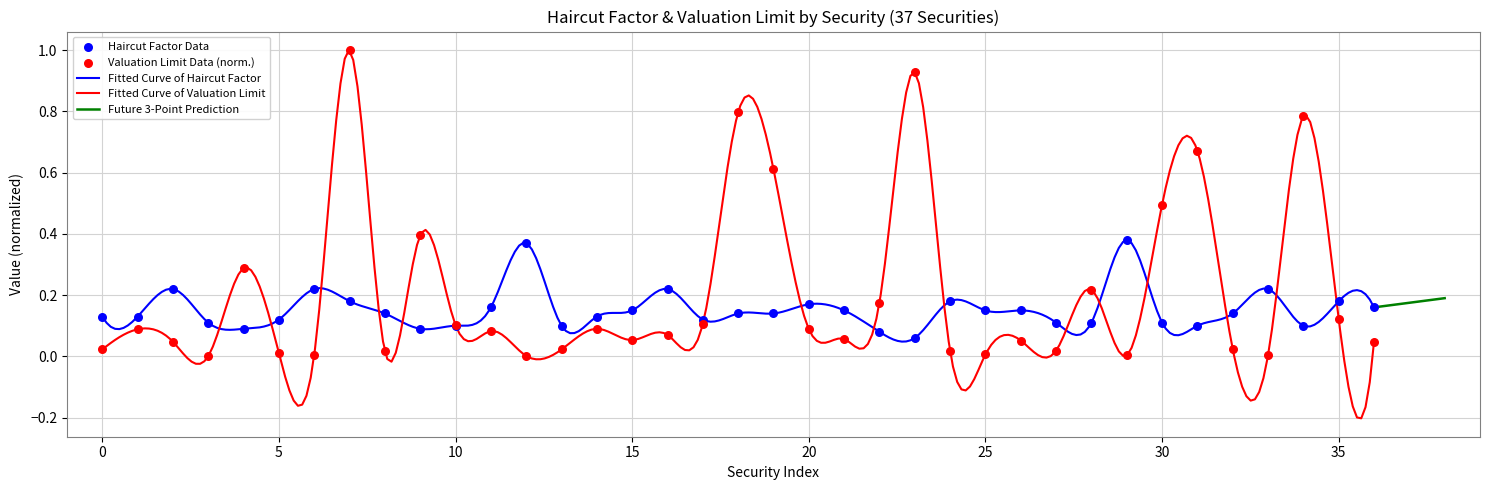

Which series has the widest spread of Y values?

Valuation Limit (M)